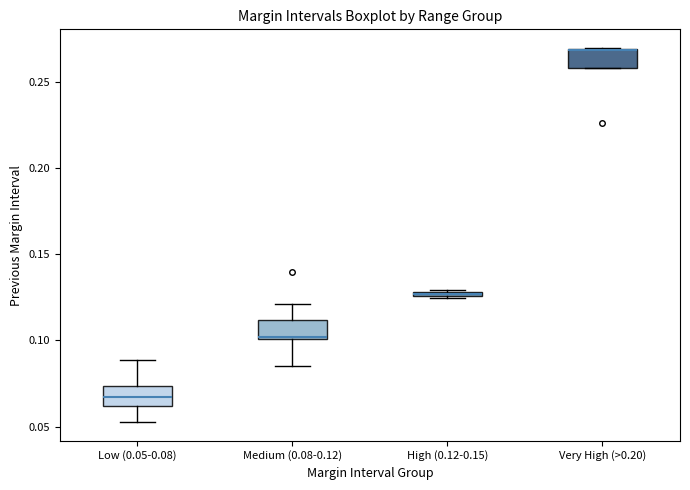

Where is the lower edge of the box for Medium (0.08-0.12) on the y-axis? The values are not printed on the chart, so give them approximately, as read against the axis.

0.100